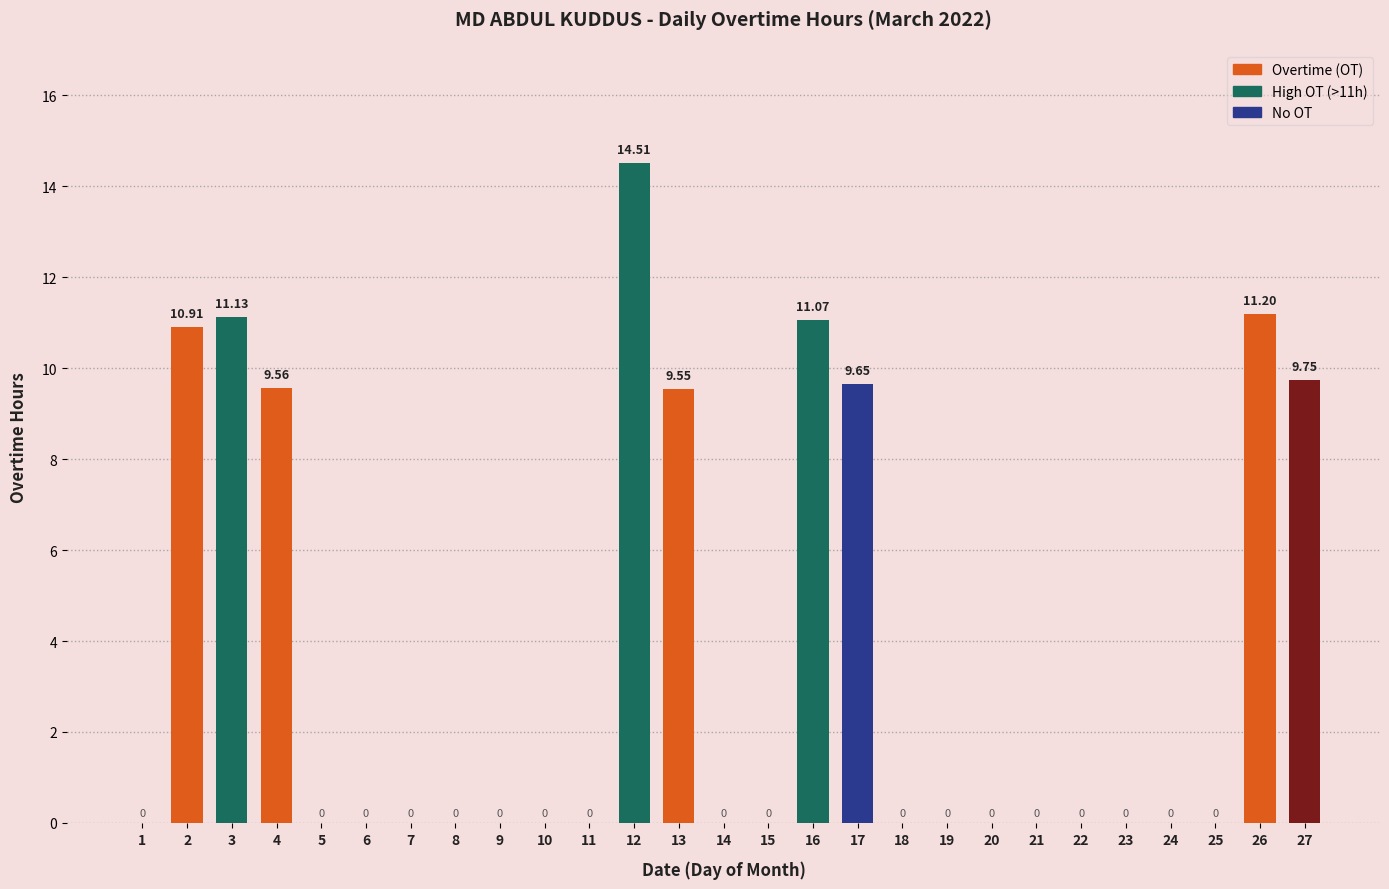

What is the maximum value shown in the chart?

14.5